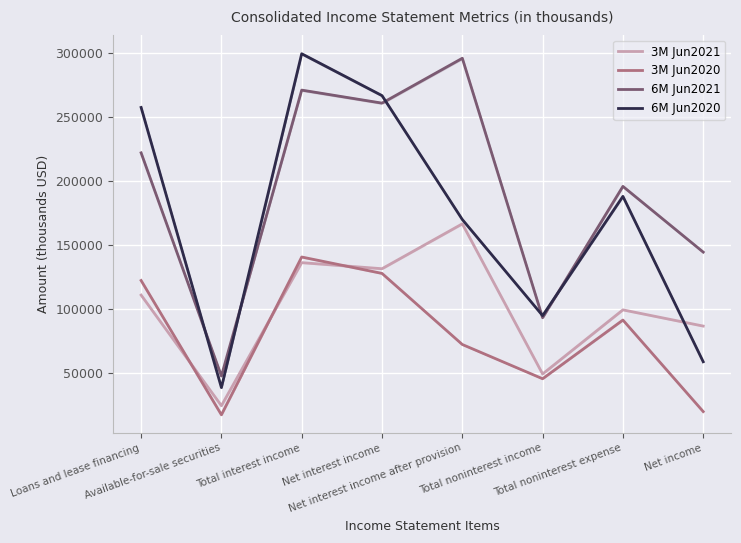

Is it true that 3M Jun2021 equals 99388 at Total noninterest expense?

True